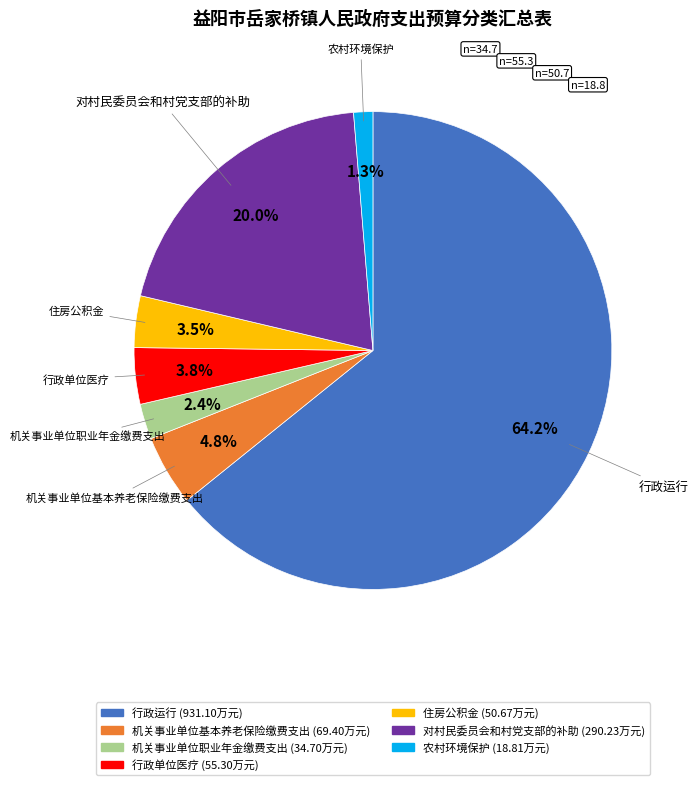

Which has a higher value, 农村环境保护 or 住房公积金?

住房公积金